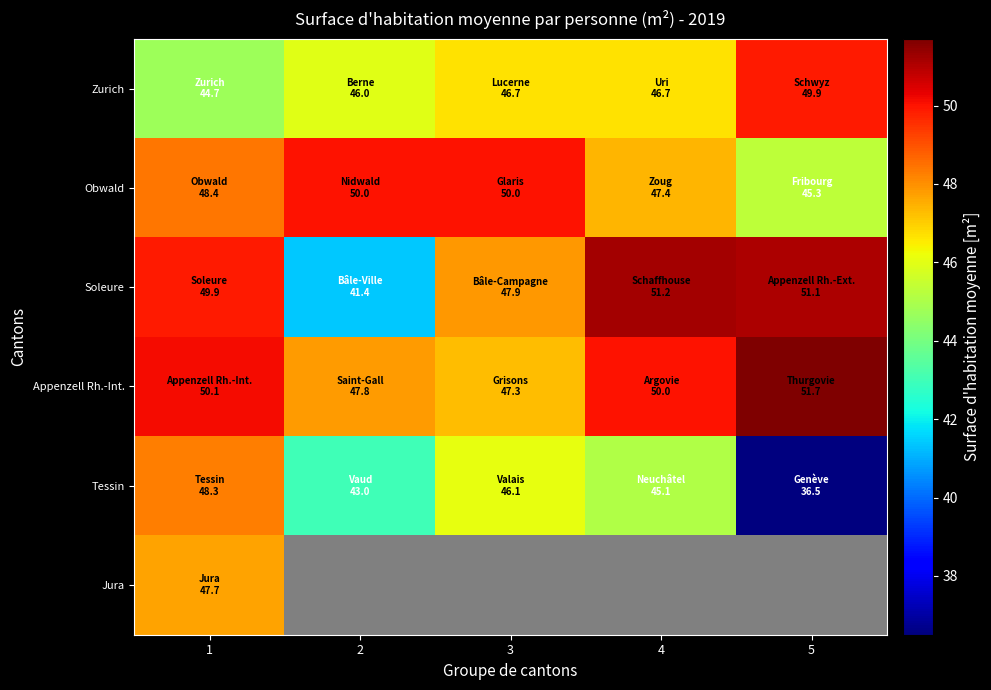

List the series in order of their peak value, lowest first.

Jura, Tessin, Zurich, Obwald, Soleure, Appenzell Rh.-Int.